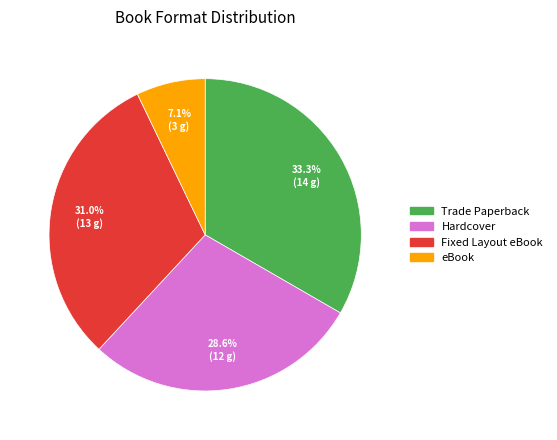

Rank the categories by value from highest to lowest.

Trade Paperback, Fixed Layout eBook, Hardcover, eBook